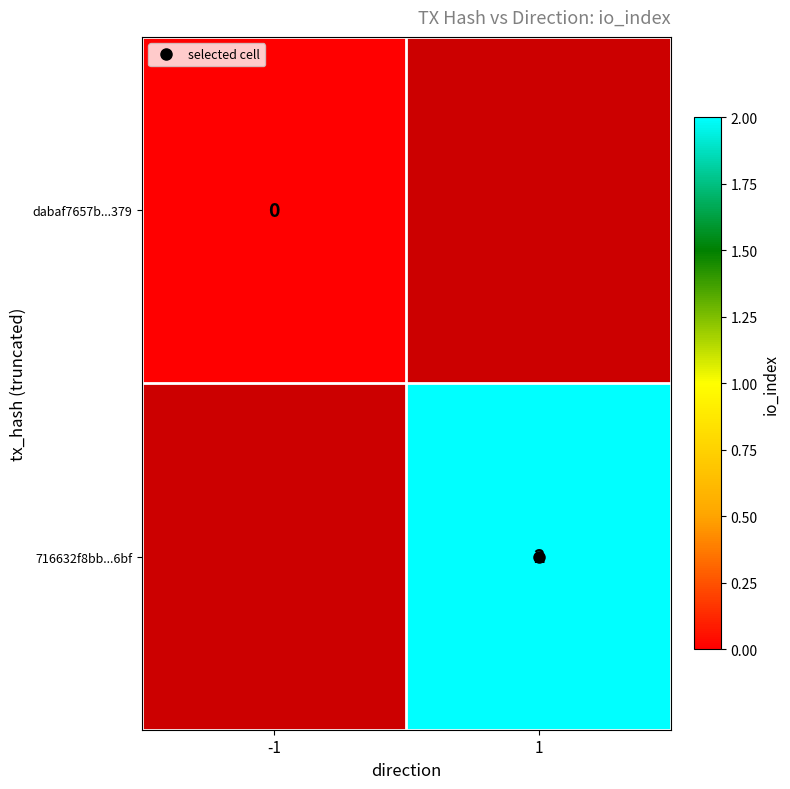

Rank the categories by dabaf7657b...379 value from lowest to highest.

-1, 1